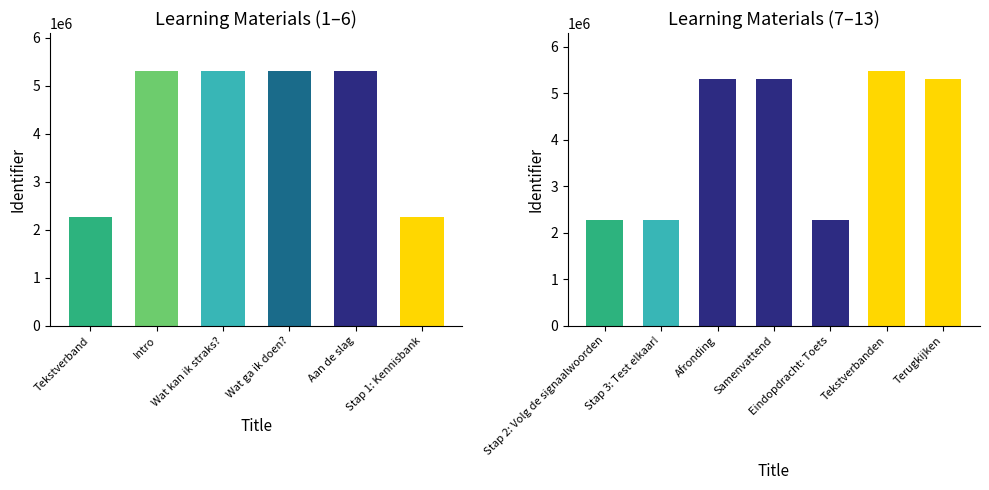

Reading right to left, extract all data points from this chart.

Terugkijken=5306838	Tekstverbanden=5470214	Eindopdracht: Toets=2263145	Samenvattend=5306835	Afronding=5306834	Stap 3: Test elkaar!=2263143	Stap 2: Volg de signaalwoorden=2263141	Stap 1: Kennisbank=2263138	Aan de slag=5306828	Wat ga ik doen?=5306826	Wat kan ik straks?=5306824	Intro=5306823	Tekstverband=2263130